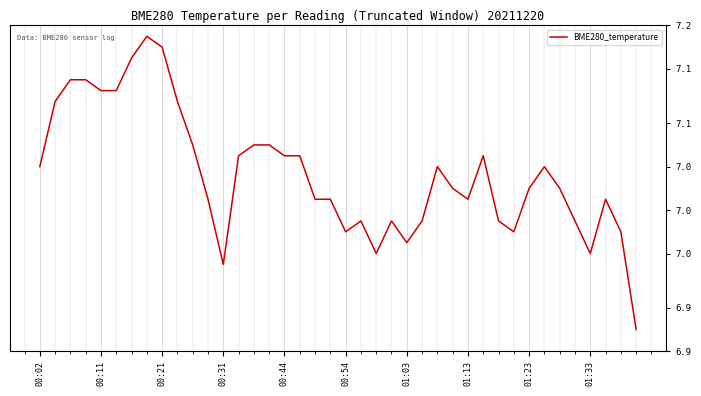

What is the label of the 19th point from the left?

18